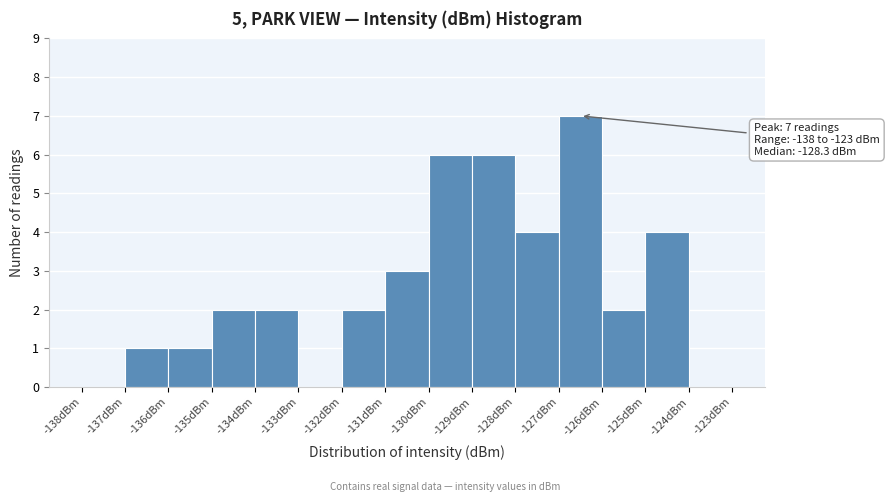

Which range on the x-axis has the tallest bar?

-127 to -126